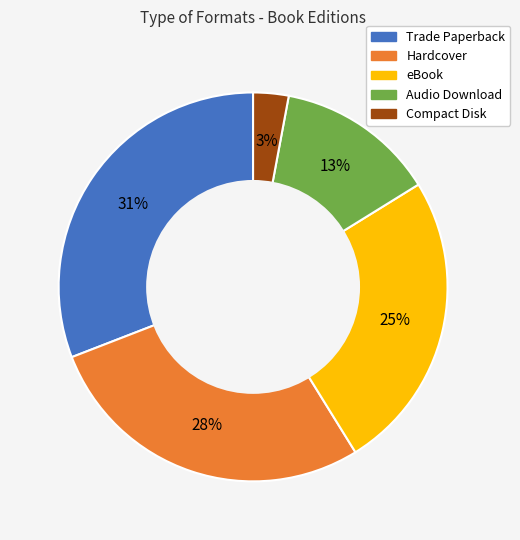

True or false: Audio Download accounts for 1% of the total.

False